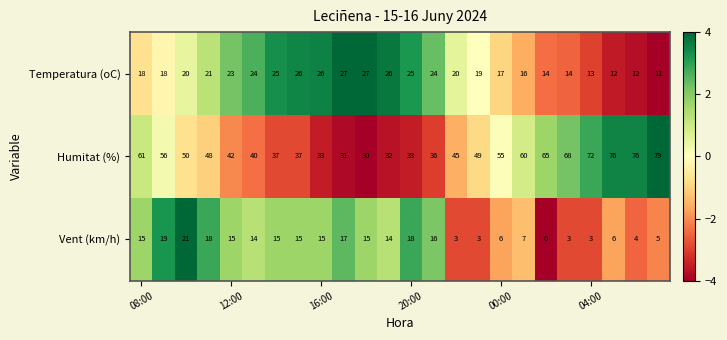

What is the maximum value for Temperatura (oC)?

27